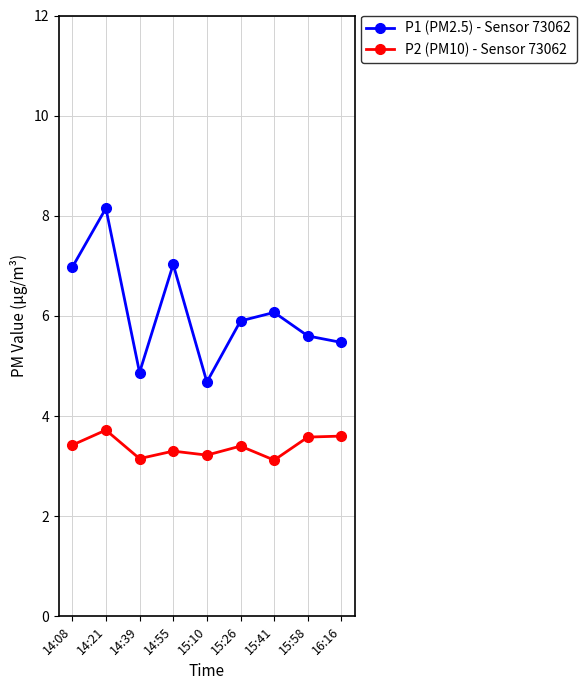

True or false: P2 (PM10) - Sensor 73062 and P1 (PM2.5) - Sensor 73062 intersect in this chart.

False